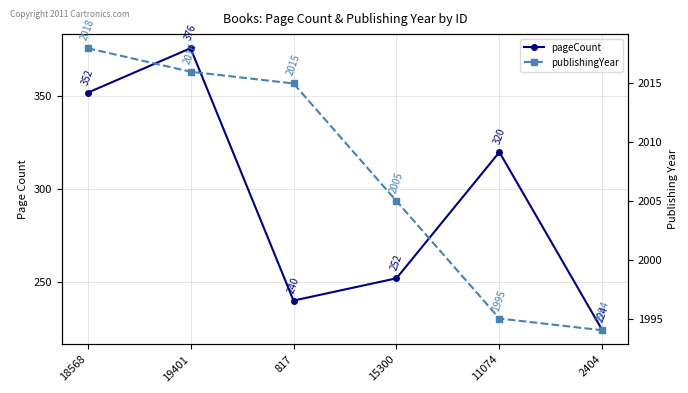

The value of publishingYear at 11074 is 1995. True or false?

True